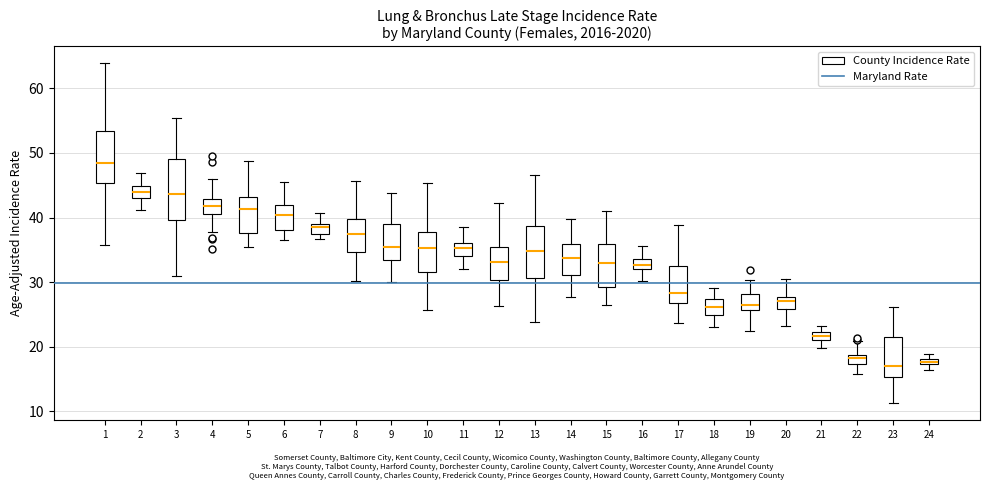

Comparing the boxes themselves (not the whiskers), which one is the tallest?

3